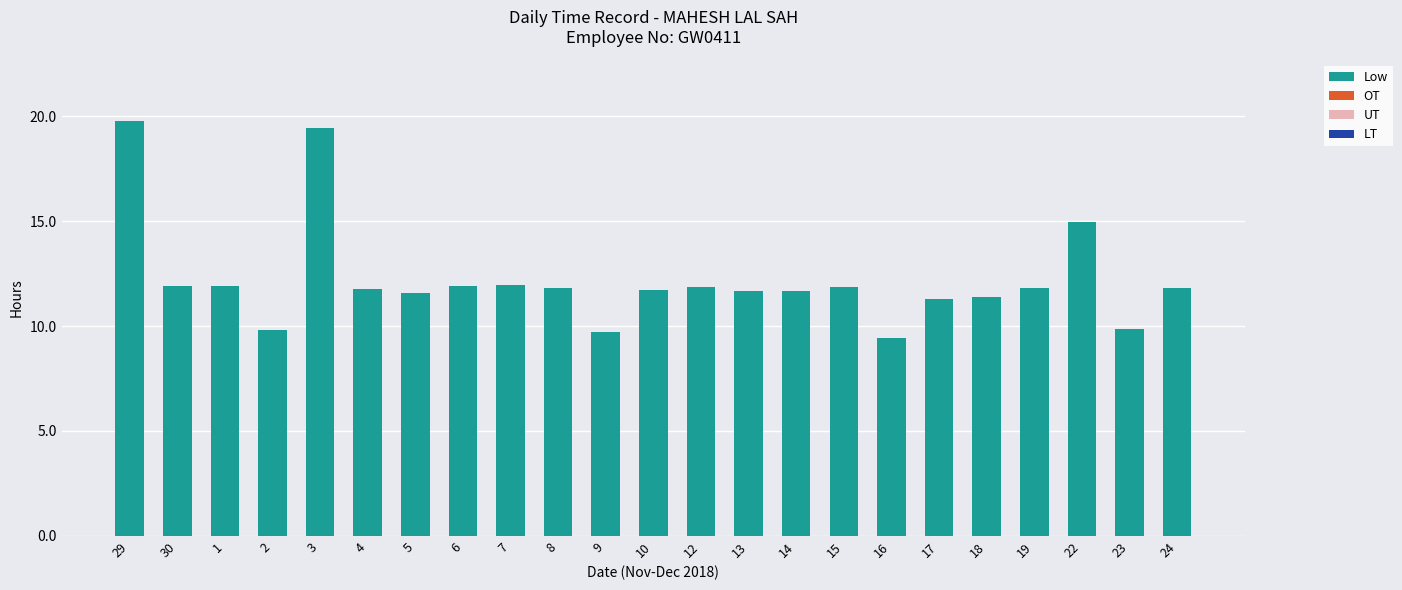

Between 30 and 23, which is larger?

30